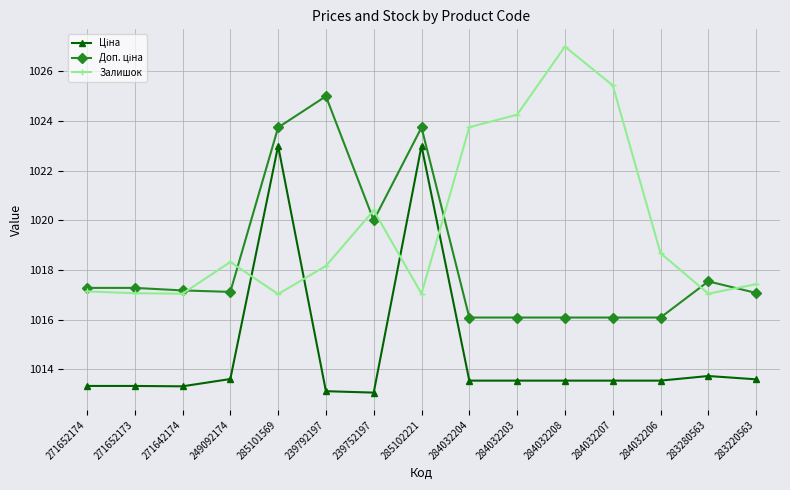

What position from the right is 284032206?

3